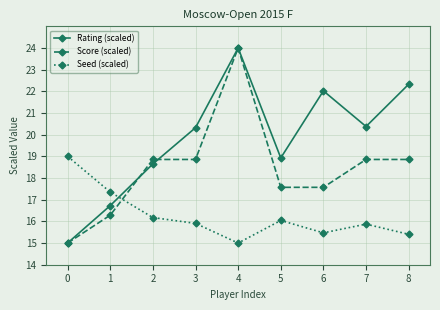

Reading right to left, what are all the values shown in this chart?

Rating (scaled): 22.3	20.4	22.0	18.9	24.0	20.3	18.7	16.7	15.0
Score (scaled): 18.9	18.9	17.6	17.6	24.0	18.9	18.9	16.3	15.0
Seed (scaled): 15.4	15.9	15.5	16.0	15.0	15.9	16.2	17.4	19.0